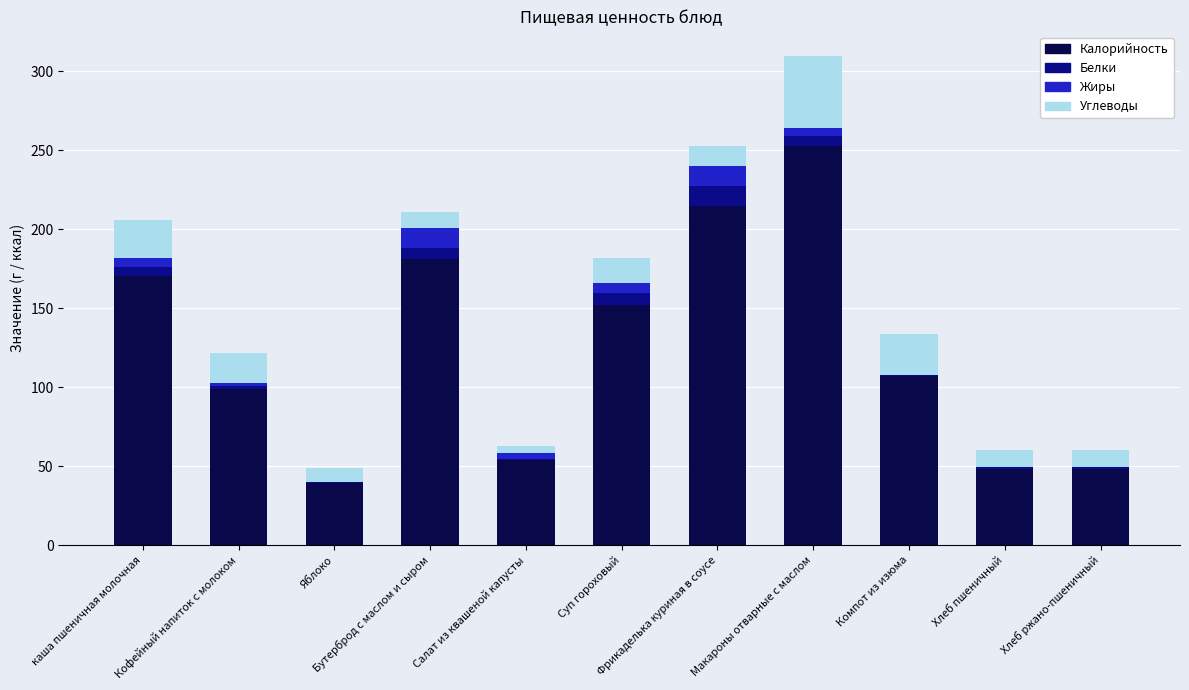

What is the maximum value for Калорийность?

252.3